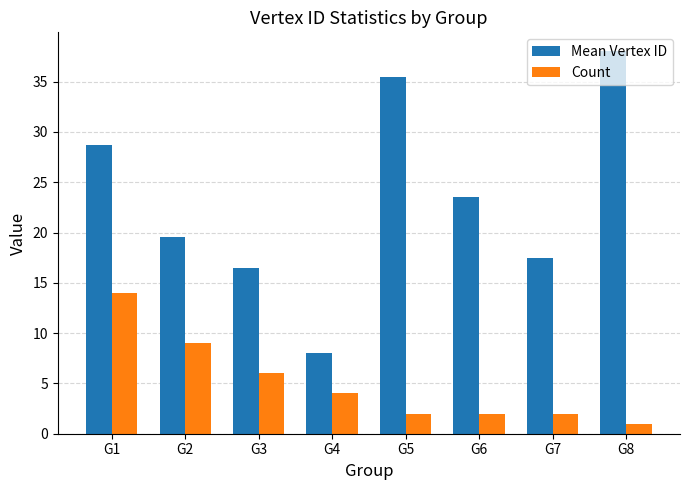

True or false: Count has a value of 6.0 at G3.

True